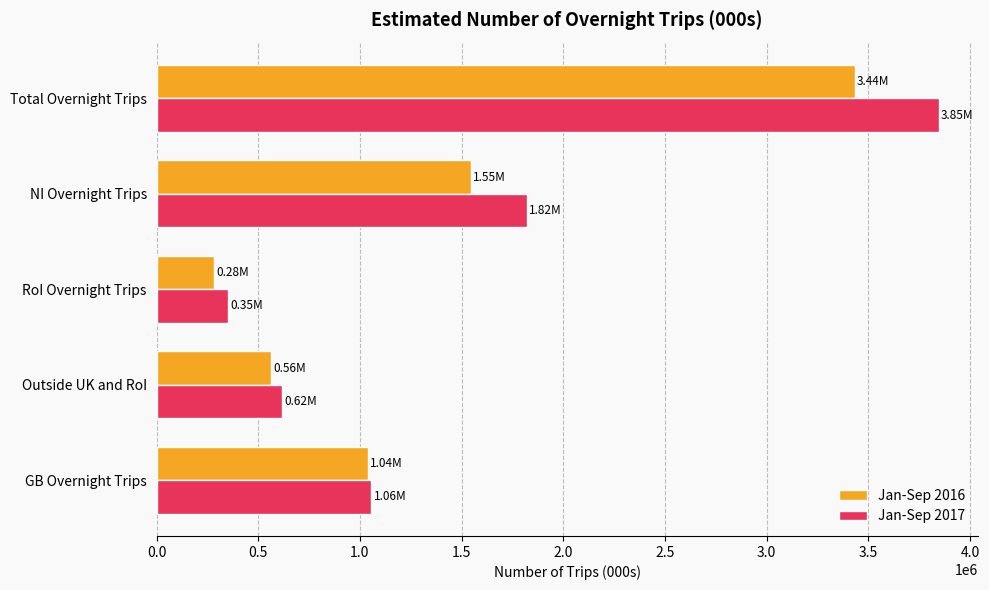

What is the maximum value for Jan-Sep 2016?

3435126.3